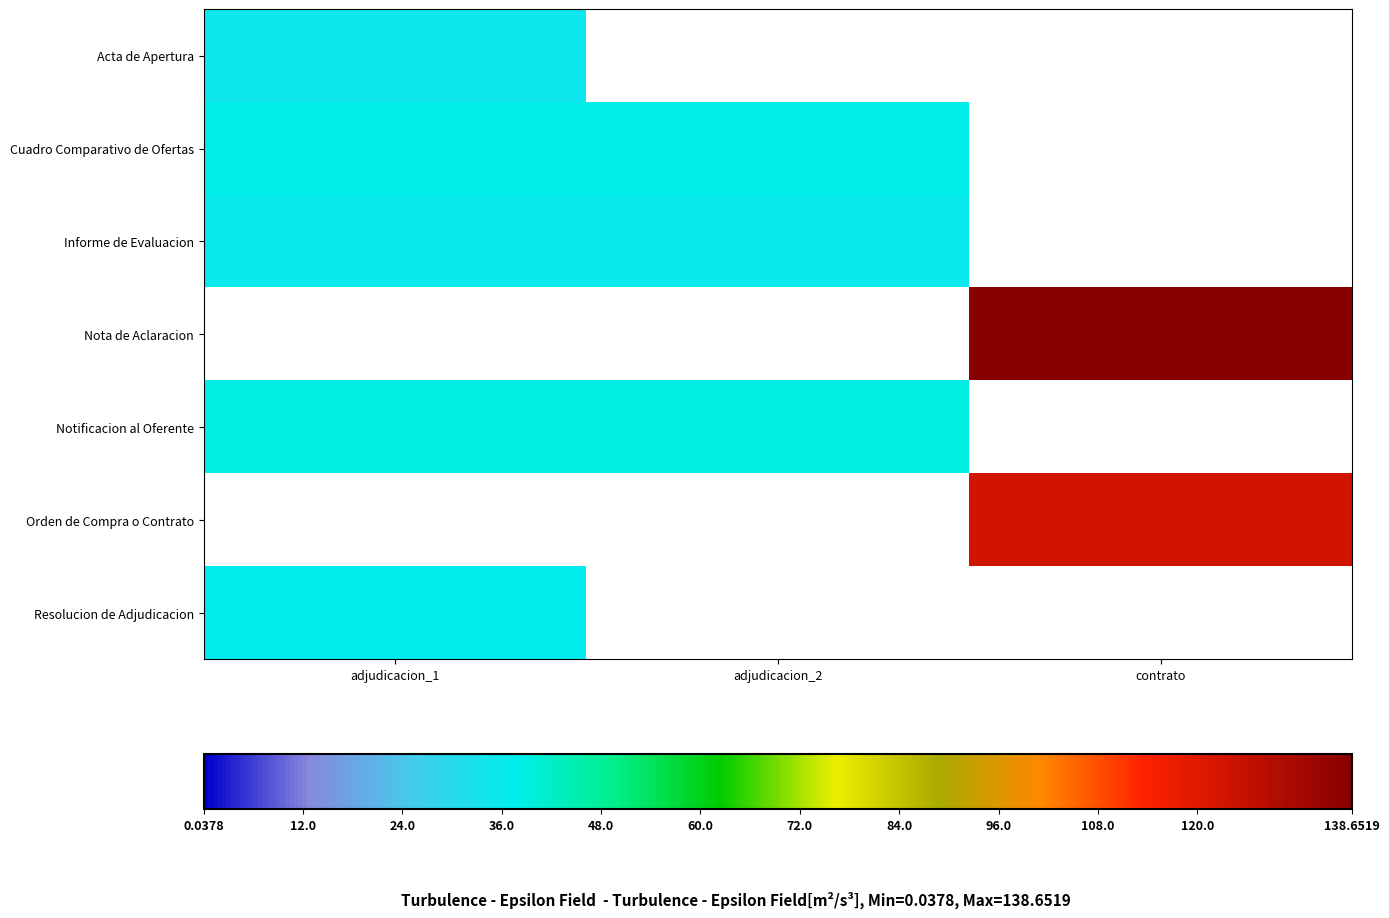

Count the number of data series in this chart.

7